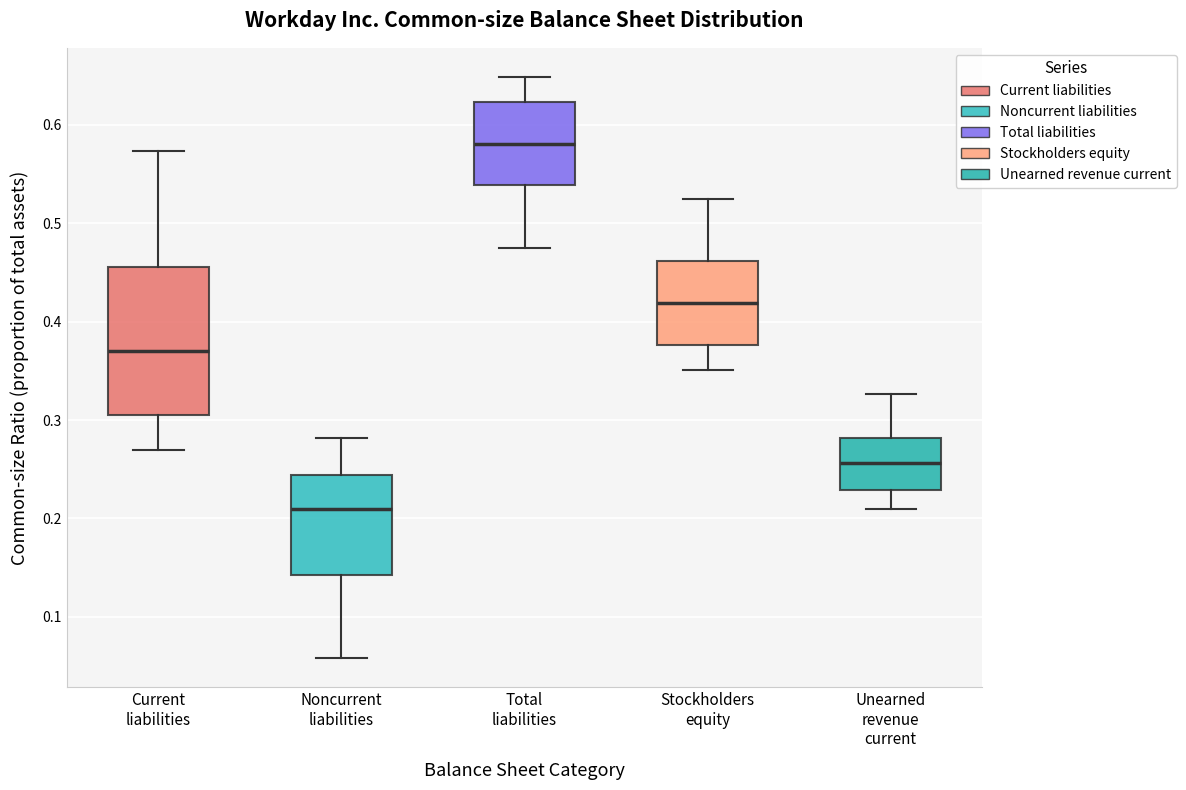

Which box has the lowest median line?

Noncurrent liabilities